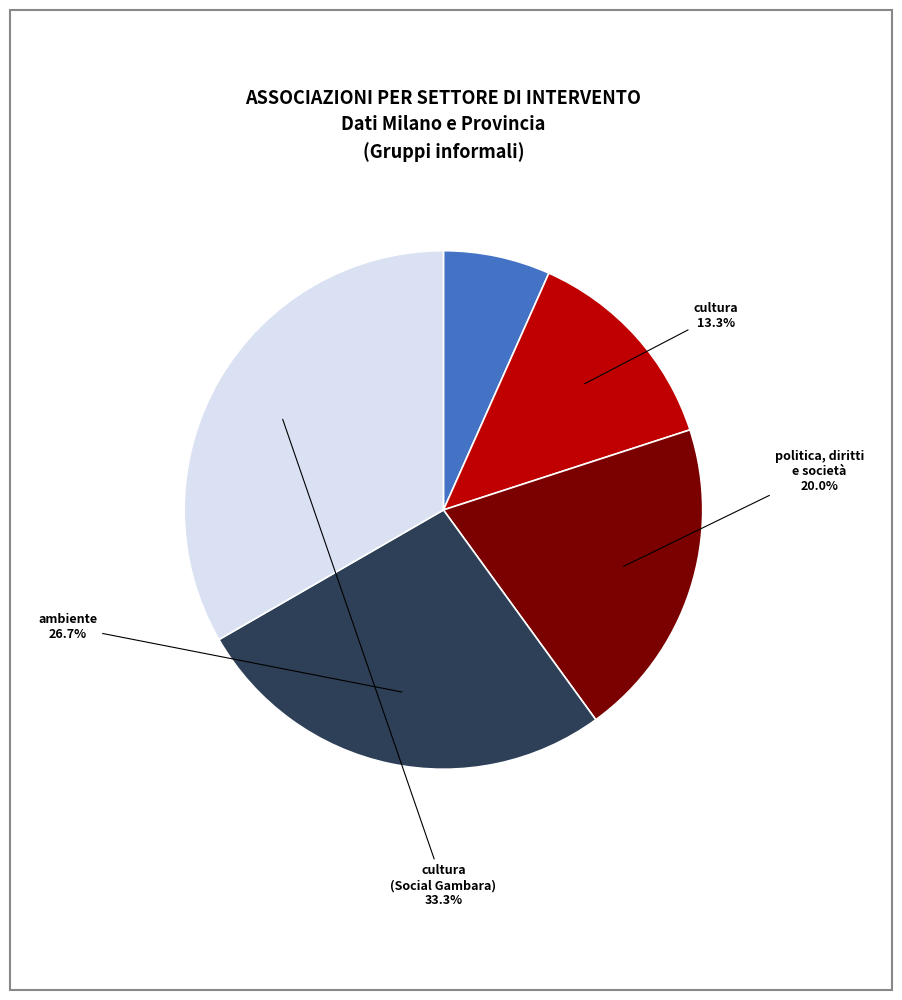

To the nearest percent, what is the average slice percentage?

20%